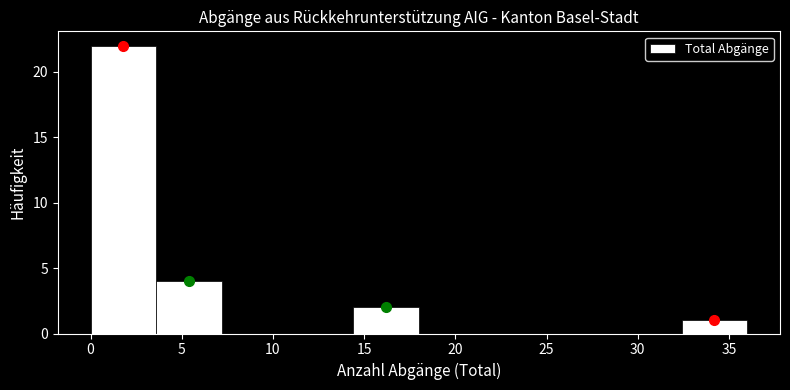

How tall is the bar that spans 14.4 to 18.0 on the x-axis? Neither the bar edges nor the heights are printed on the chart, so give them approximately, as read against the axes.

2